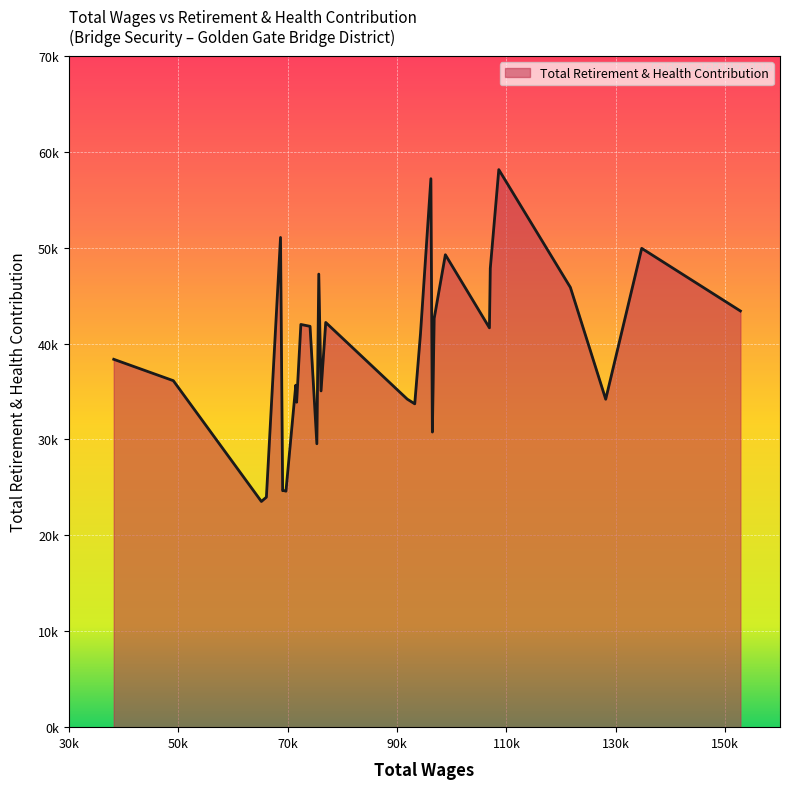

List the labels in order of value, largest first.

4, 10, 25, 1, 7, 5, 16, 3, 0, 8, 14, 19, 18, 6, 11, 29, 28, 21, 15, 13, 2, 20, 12, 9, 17, 23, 24, 22, 26, 27